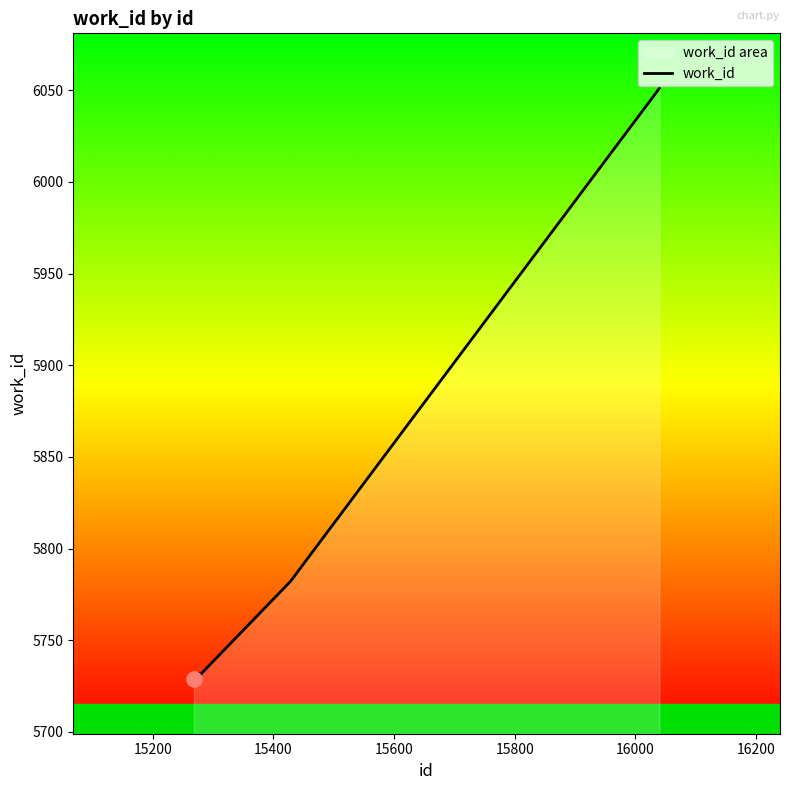

What is the maximum value shown in the chart?

6051